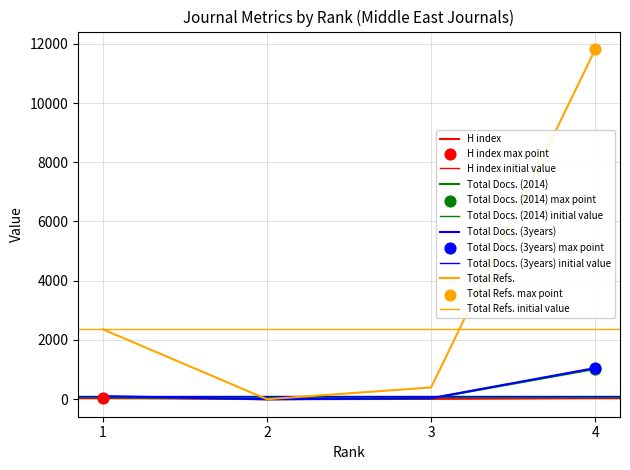

What are all the series names shown in the legend?

H index, Total Docs. (2014), Total Docs. (3years), Total Refs.